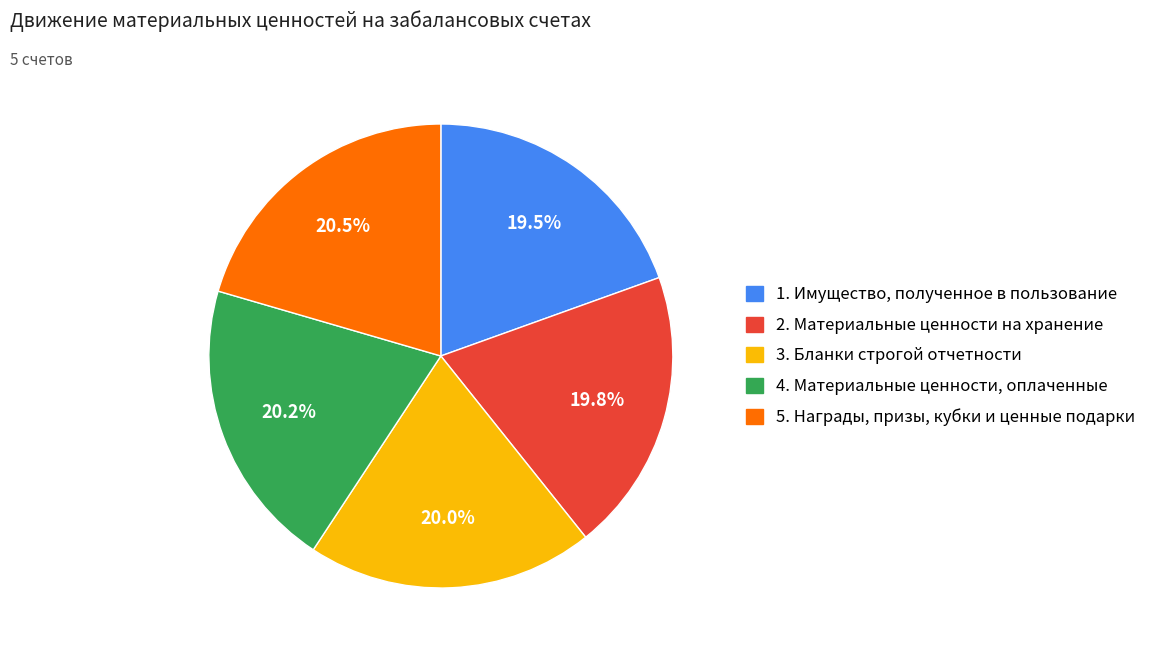

What percentage is the 2. Материальные ценности на хранение slice, to the nearest percent?

20%